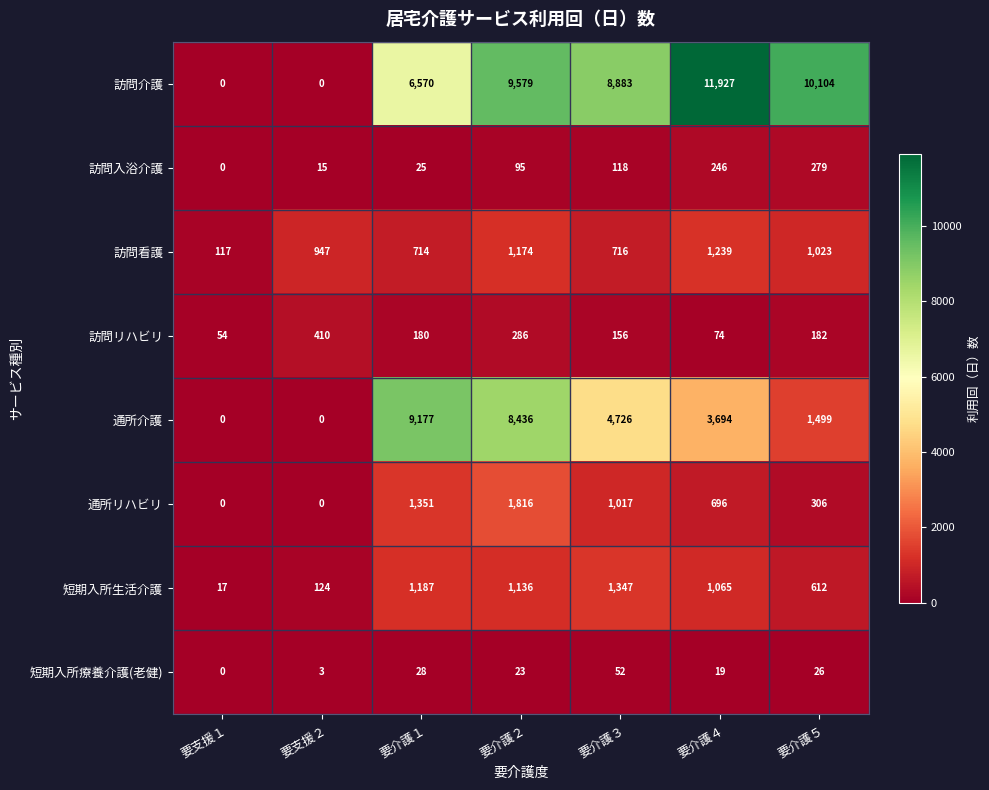

Which series has the largest range (max minus min)?

訪問介護